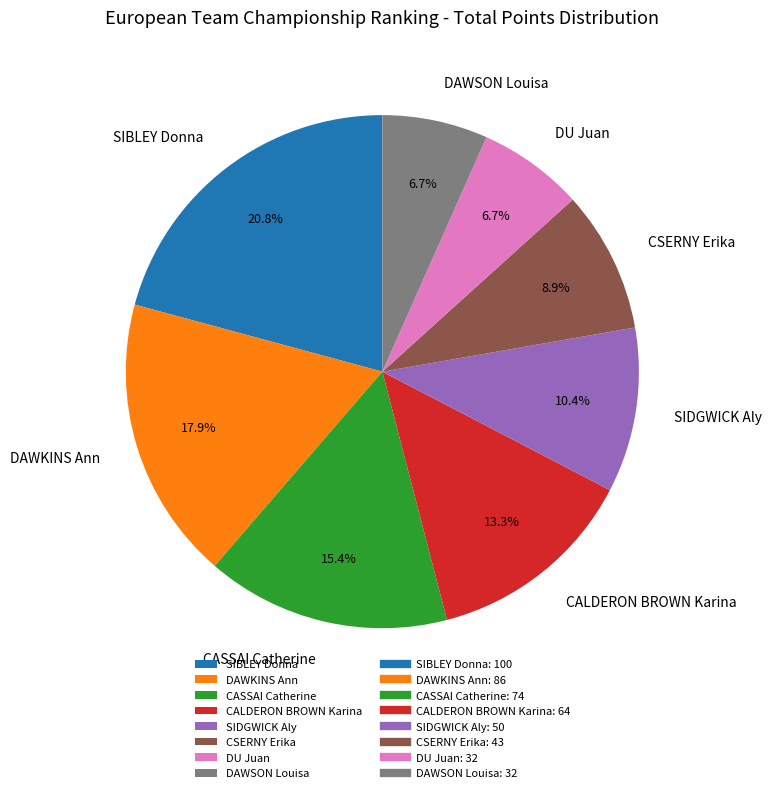

Do CSERNY Erika and DAWSON Louisa together represent more than half of the pie?

No